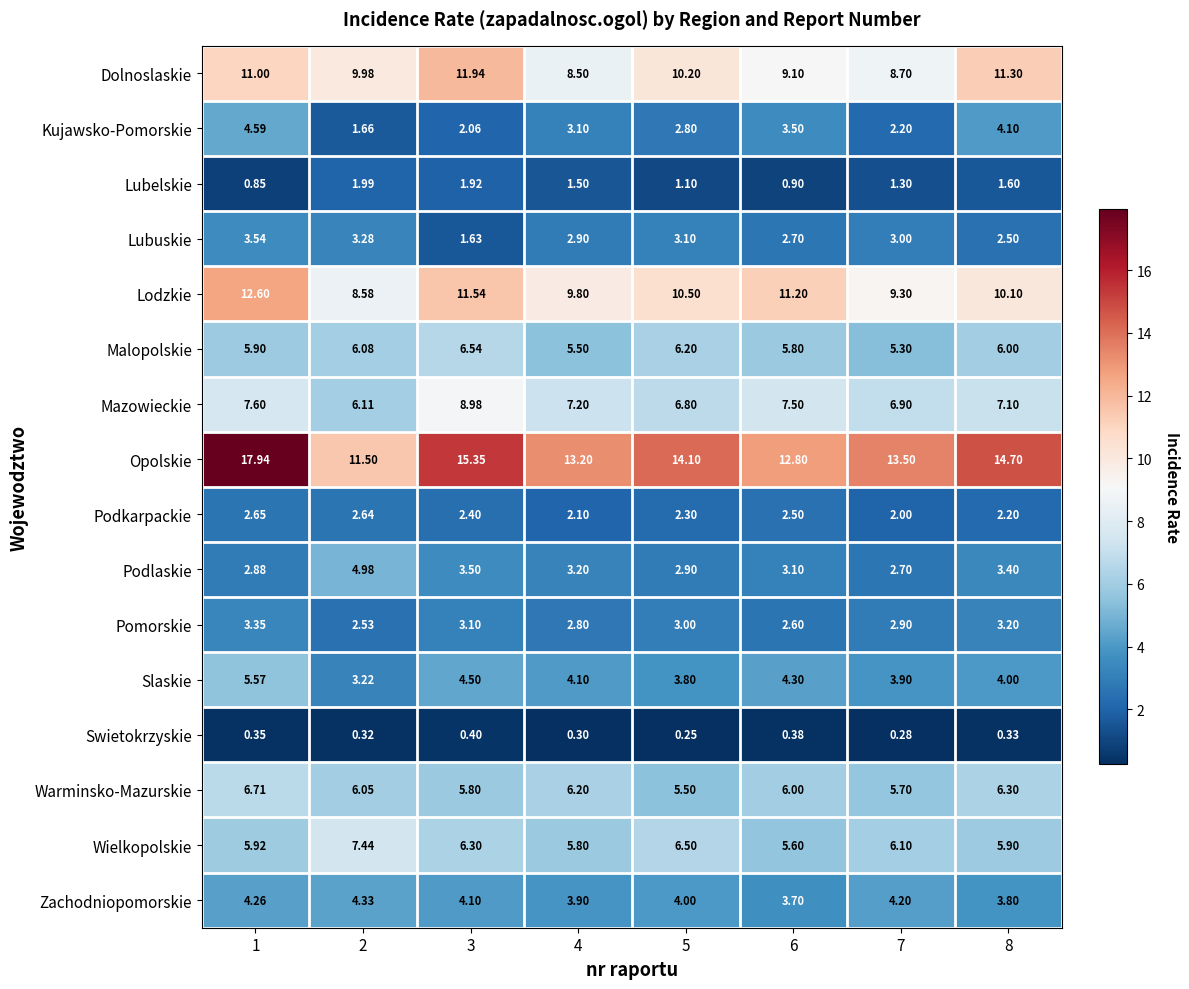

Between 3 and 4, which series saw the biggest shift?

Dolnoslaskie